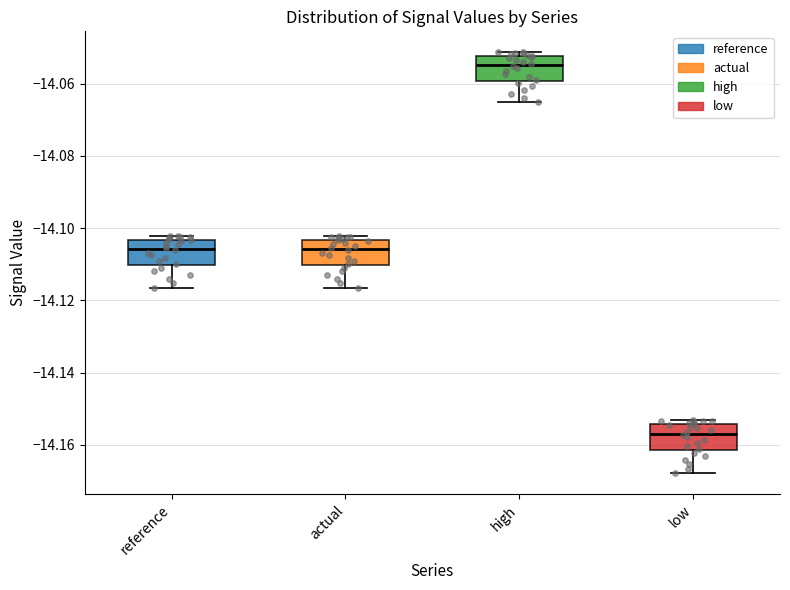

Where does the median line of the box for low sit on the y-axis? The values are not printed on the chart, so give them approximately, as read against the axis.

-14.156